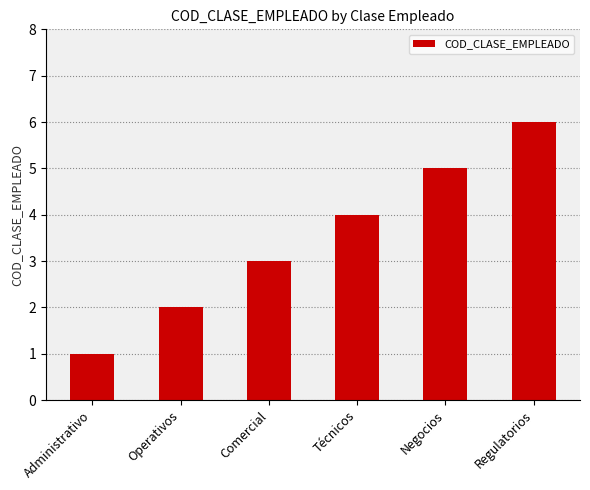

Reading left to right, transcribe all the data shown in this chart.

Administrativo=1	Operativos=2	Comercial=3	Técnicos=4	Negocios=5	Regulatorios=6